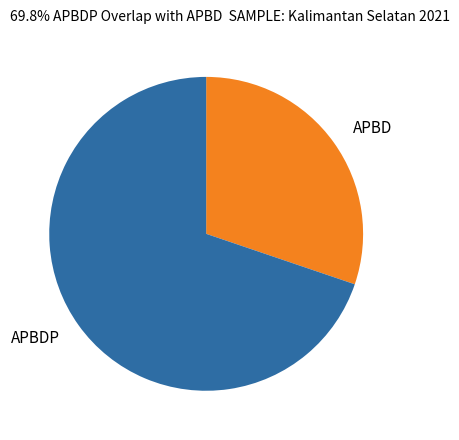

Between APBD and APBDP, which is larger?

APBDP